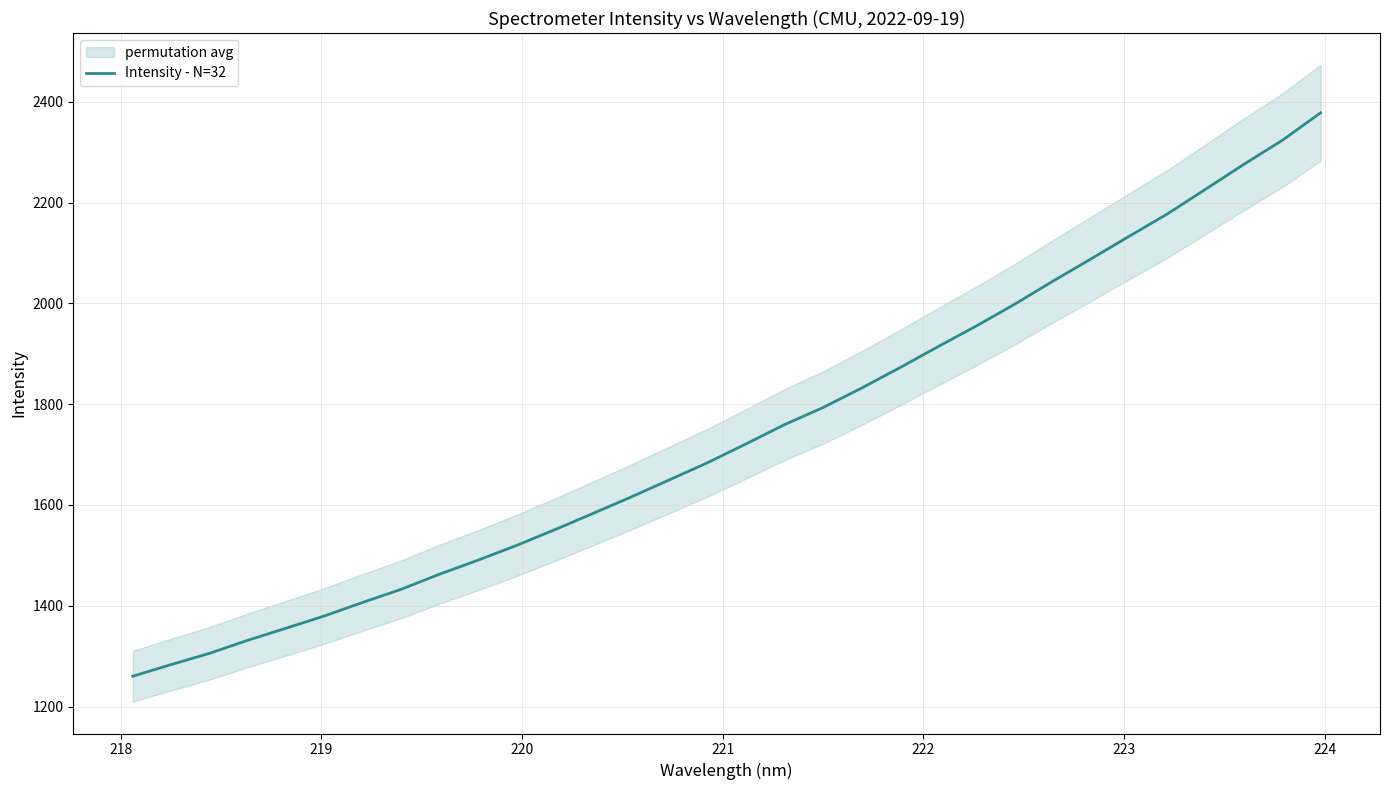

Reading left to right, transcribe all the data shown in this chart.

1260.1	1283.2	1305.5	1331.5	1355.5	1379.8	1406.7	1432.7	1462.6	1490.3	1519.4	1550.7	1583.0	1615.9	1649.9	1684.1	1721.3	1759.4	1793.0	1831.4	1871.9	1913.8	1954.8	1997.9	2043.7	2088.1	2133.2	2177.6	2226.7	2276.0	2323.6	2378.1